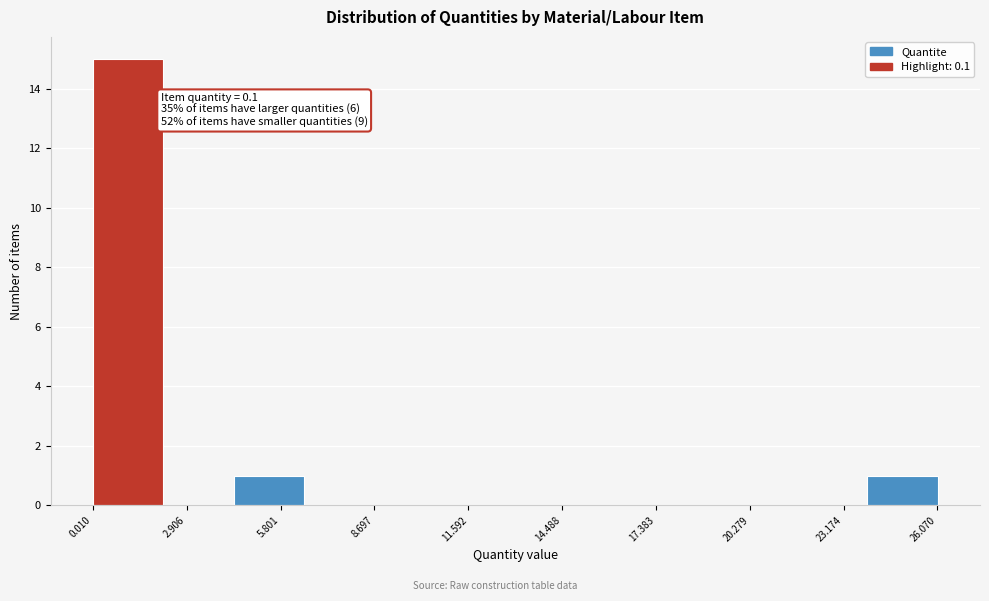

Over which range of the x-axis is the bar tallest?

0.0 to 2.0